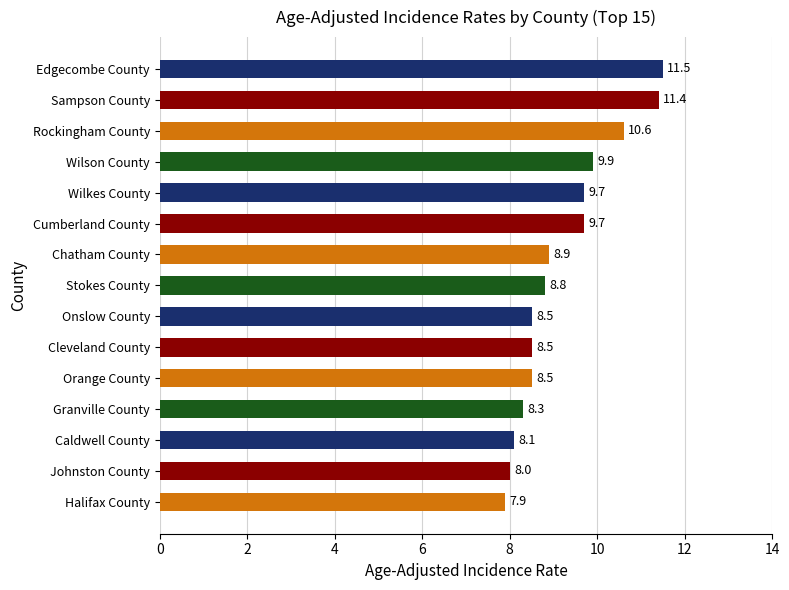

What is the label of the 10th bar from the top?

Cleveland County